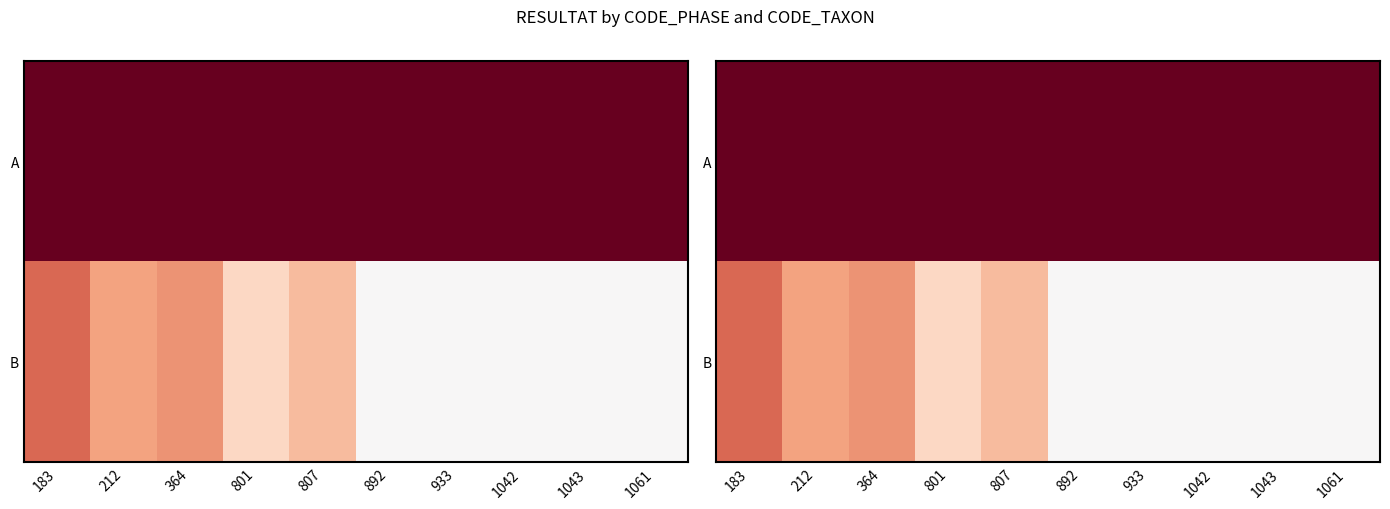

Is the value of A at 364 greater than the value of B at 183?

Yes